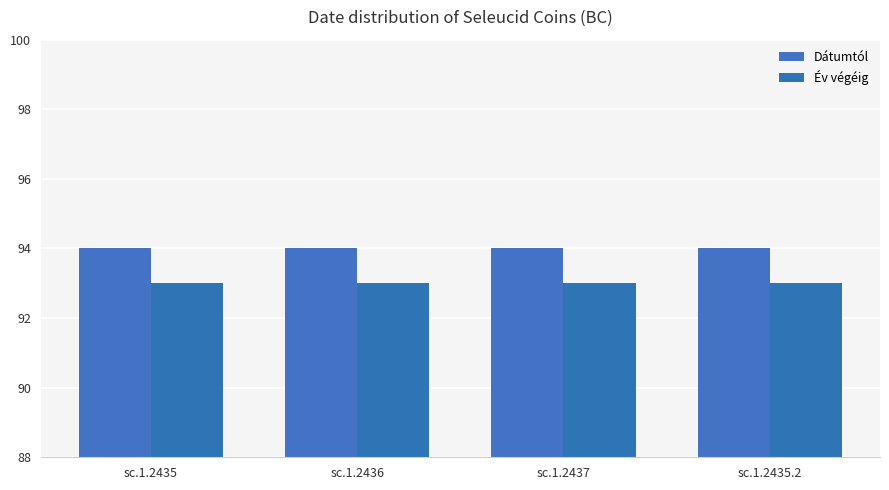

What value does the Dátumtól series have at sc.1.2435.2?

94